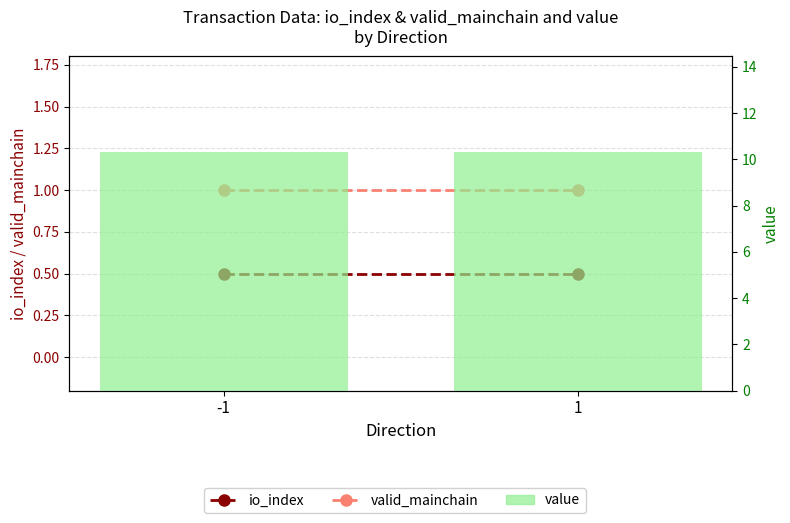

Does the chart contain any negative values?

No